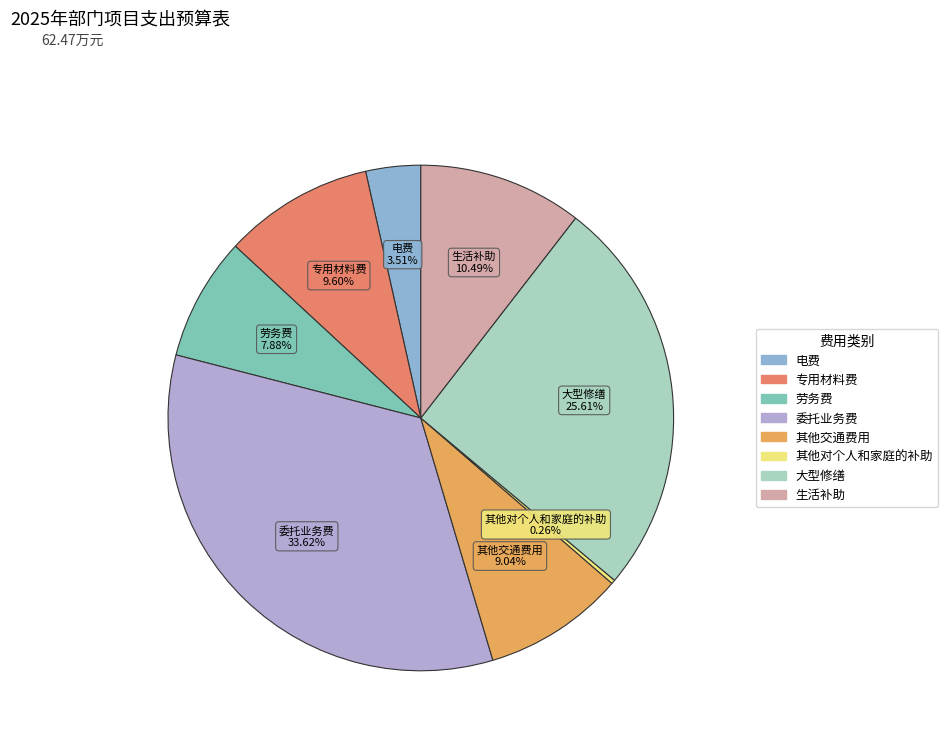

The 电费 slice represents 4% of the pie. True or false?

True